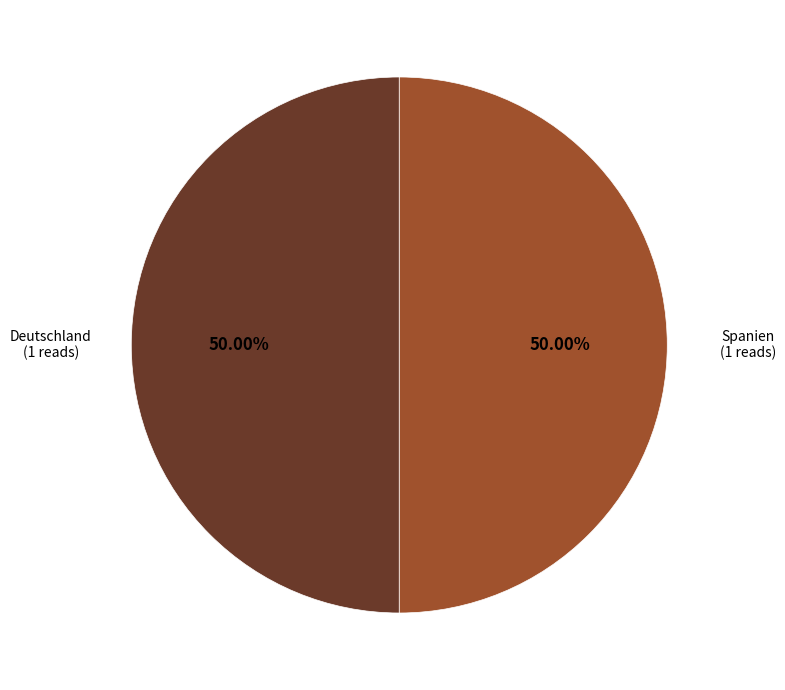

Count the number of slices in the pie.

2